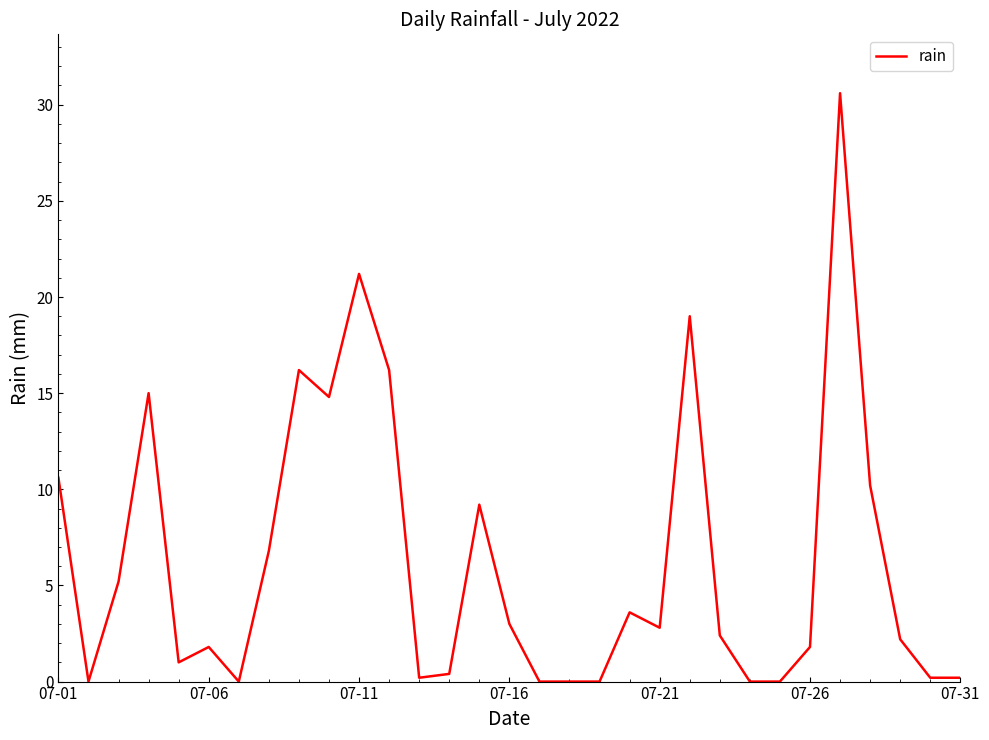

What is the difference between the maximum and minimum values?

30.6